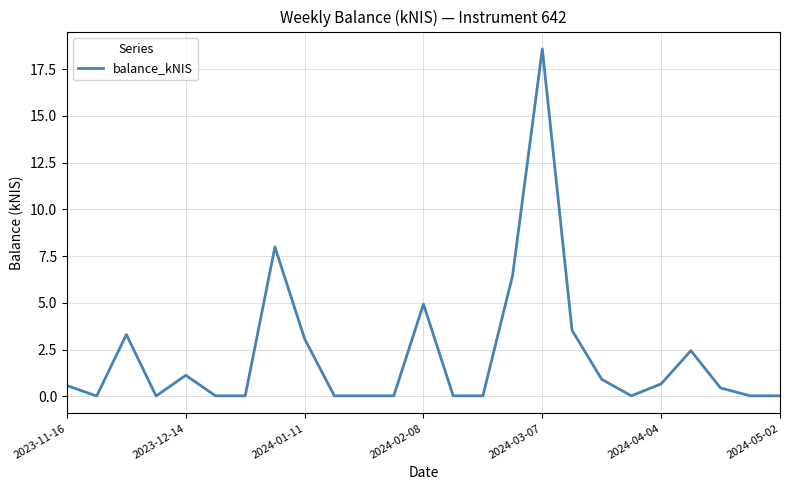

What is the greatest value displayed?

18.6